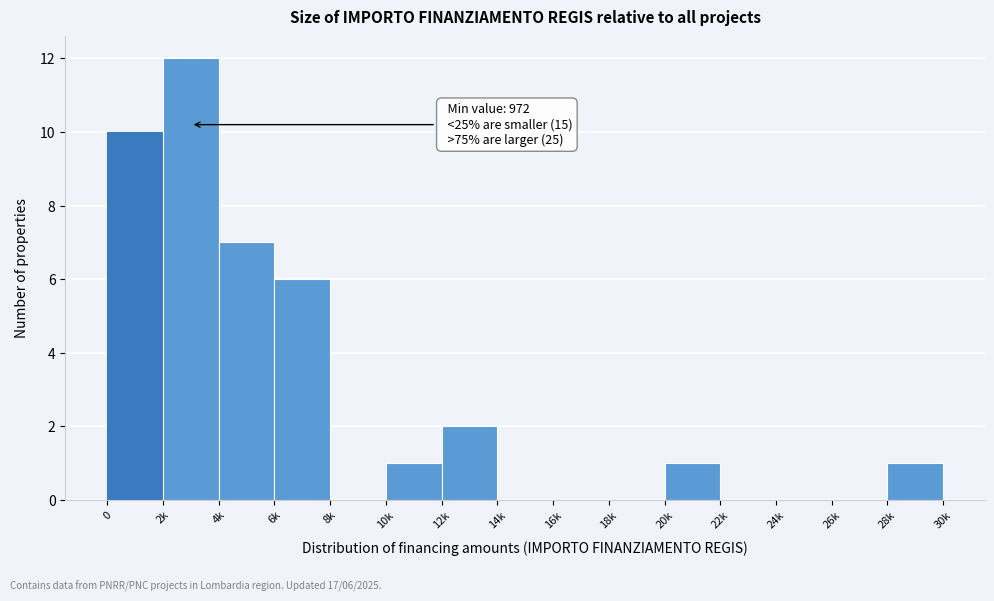

Reading left to right, what are all the values shown in this chart?

0=10	2k=12	4k=7	6k=6	8k=0	10k=1	12k=2	14k=0	16k=0	18k=0	20k=1	22k=0	24k=0	26k=0	28k=1